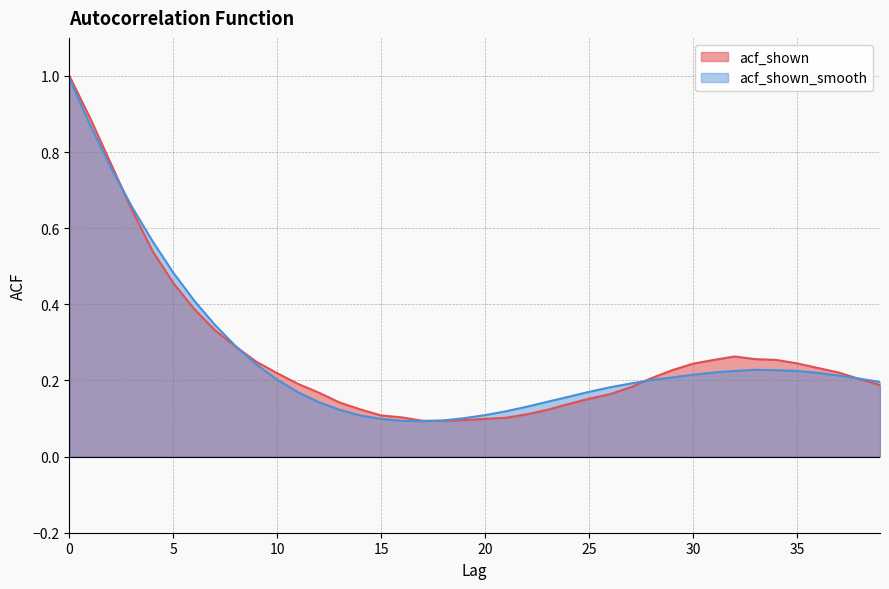

At 29, list the series in order from smallest to largest.

acf_shown_smooth, acf_shown